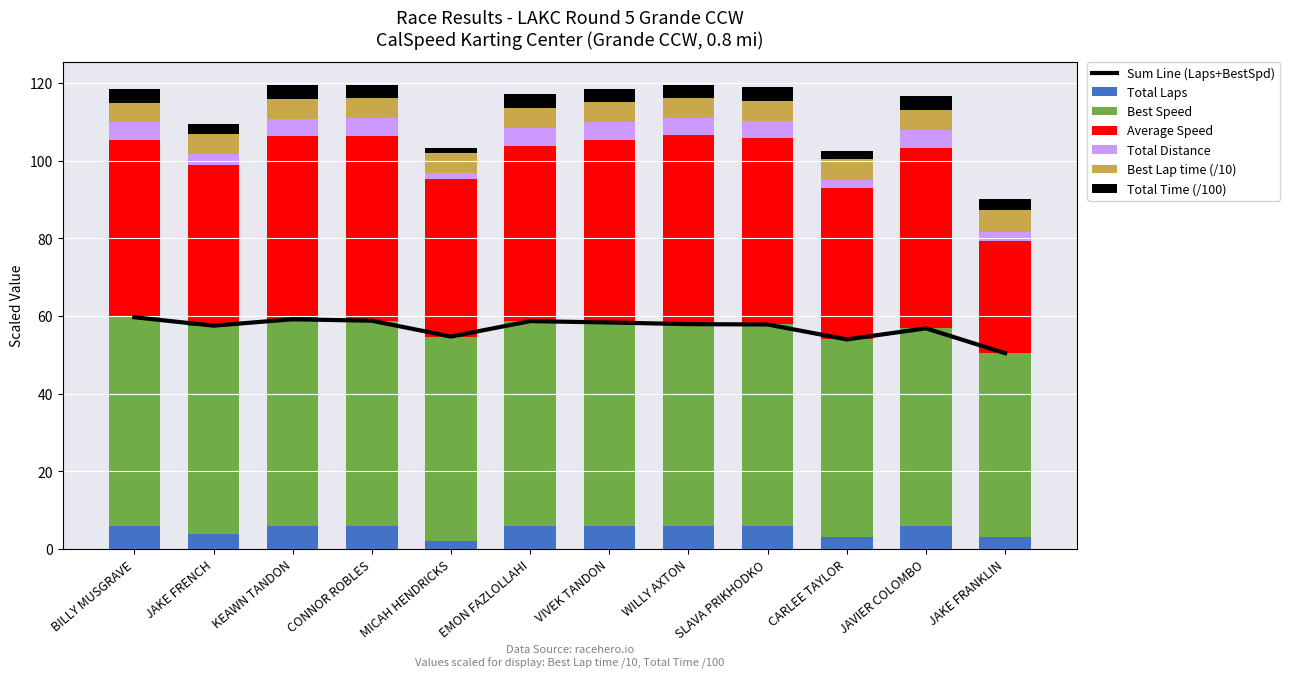

Rank the series at JAVIER COLOMBO from highest to lowest value.

Best Speed, Average Speed, Total Laps, Best Lap time, Total Distance, Total Time